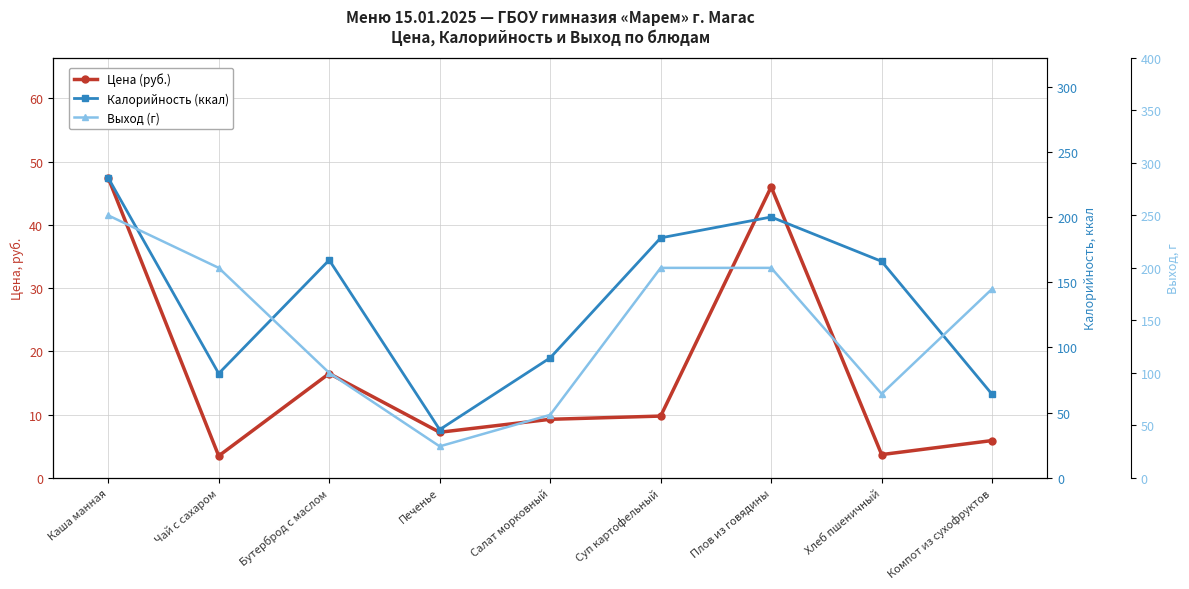

True or false: Выход (г) and Калорийность (ккал) cross at least once.

True